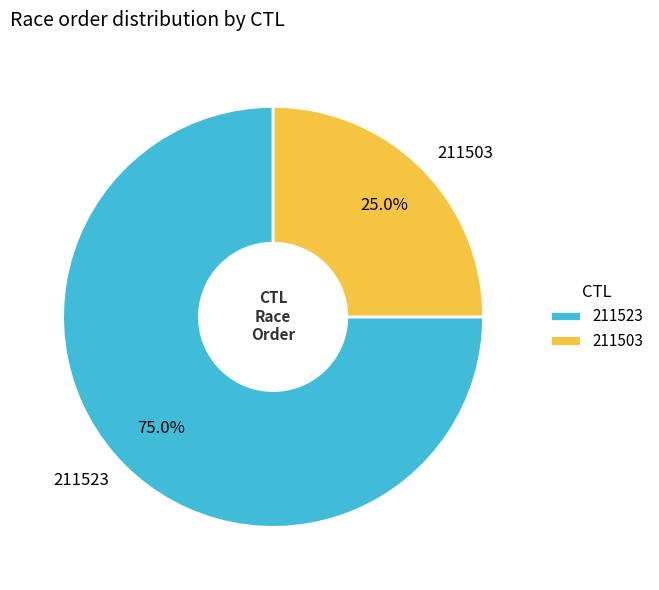

To the nearest percent, what is the difference between the 211523 and 211503 slice percentages?

50%